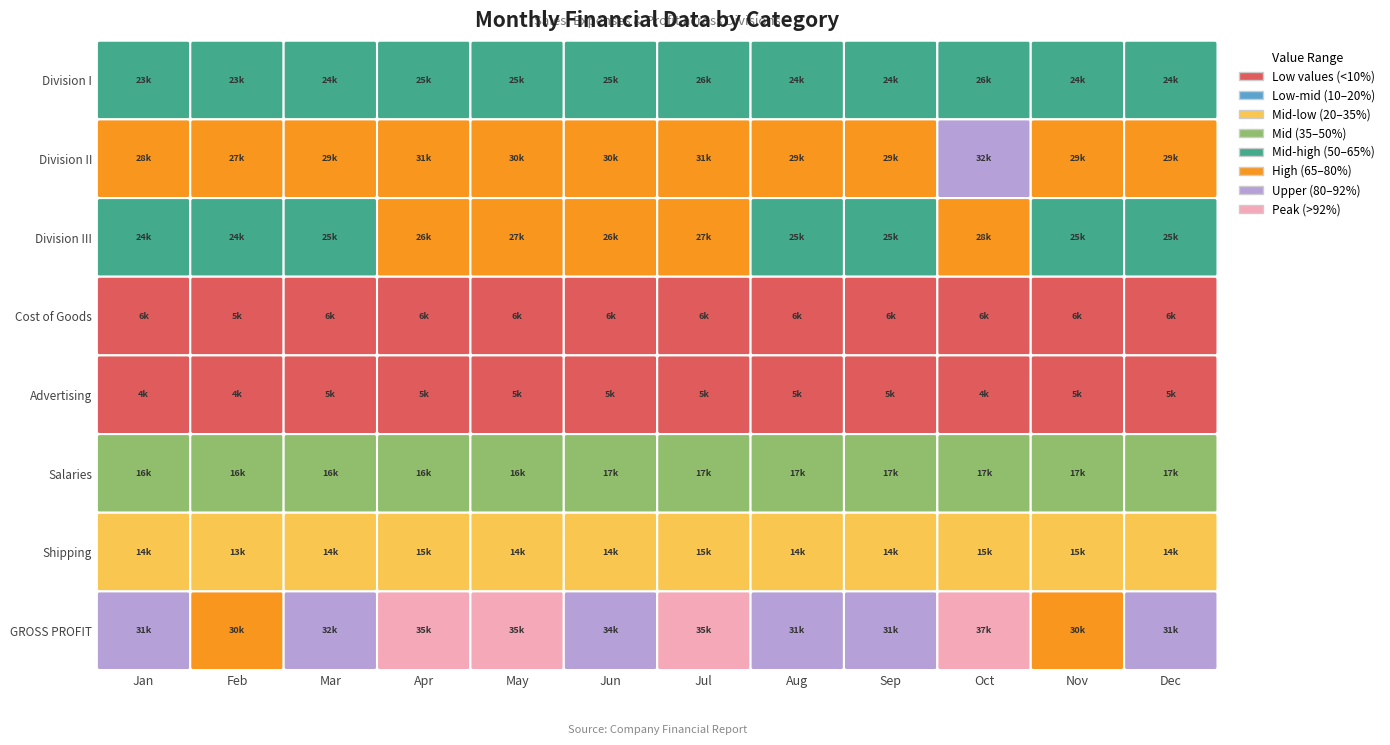

What is the difference between the highest and lowest values at Apr?

30634